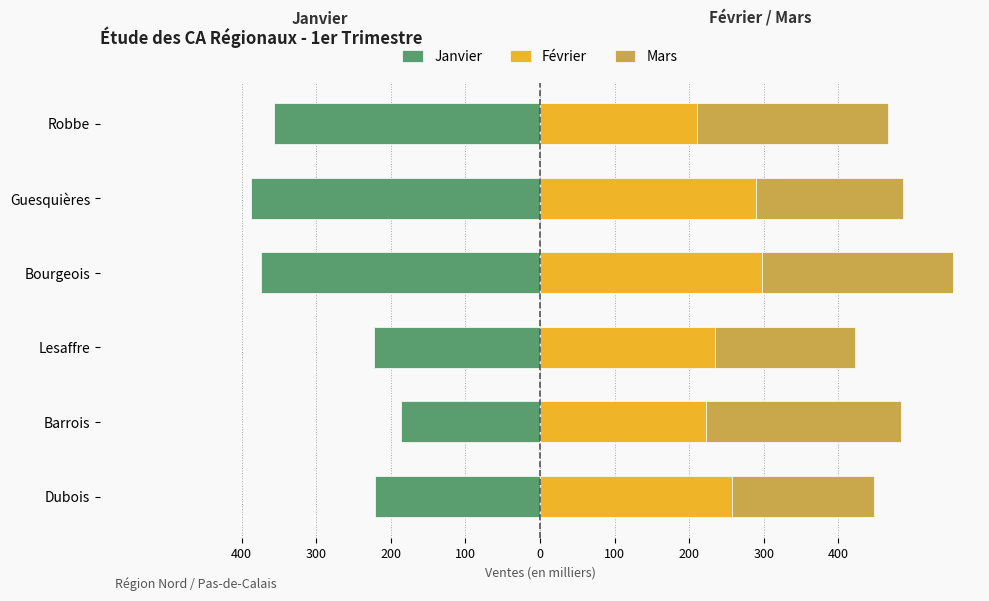

Reading left to right, what are all the values shown in this chart?

Janvier: -221	-187	-222	-374	-387	-356
Février: 258	222	235	298	289	211
Mars: 190	262	188	256	198	256